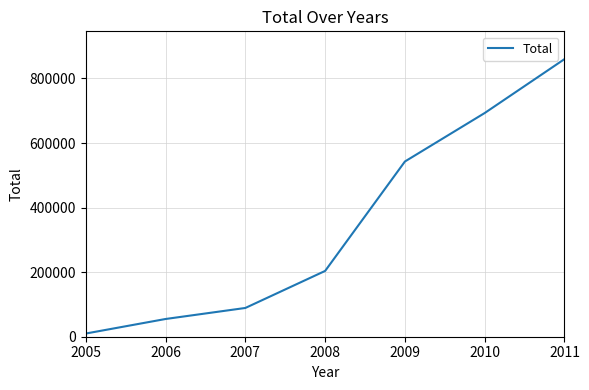

The value at 2010 is 338737. True or false?

False